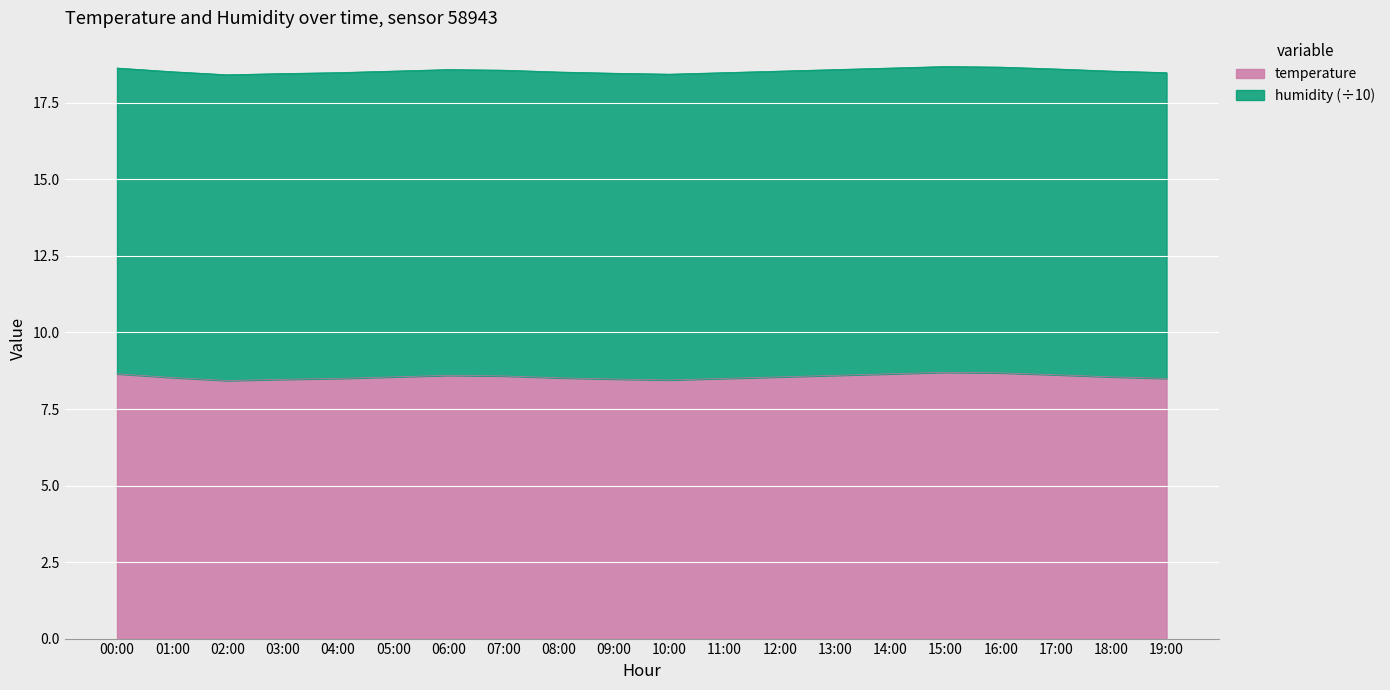

Reading left to right, what are all the values shown in this chart?

8.7	8.5	8.4	8.5	8.5	8.6	8.6	8.6	8.5	8.5	8.4	8.5	8.6	8.6	8.7	8.7	8.7	8.6	8.6	8.5